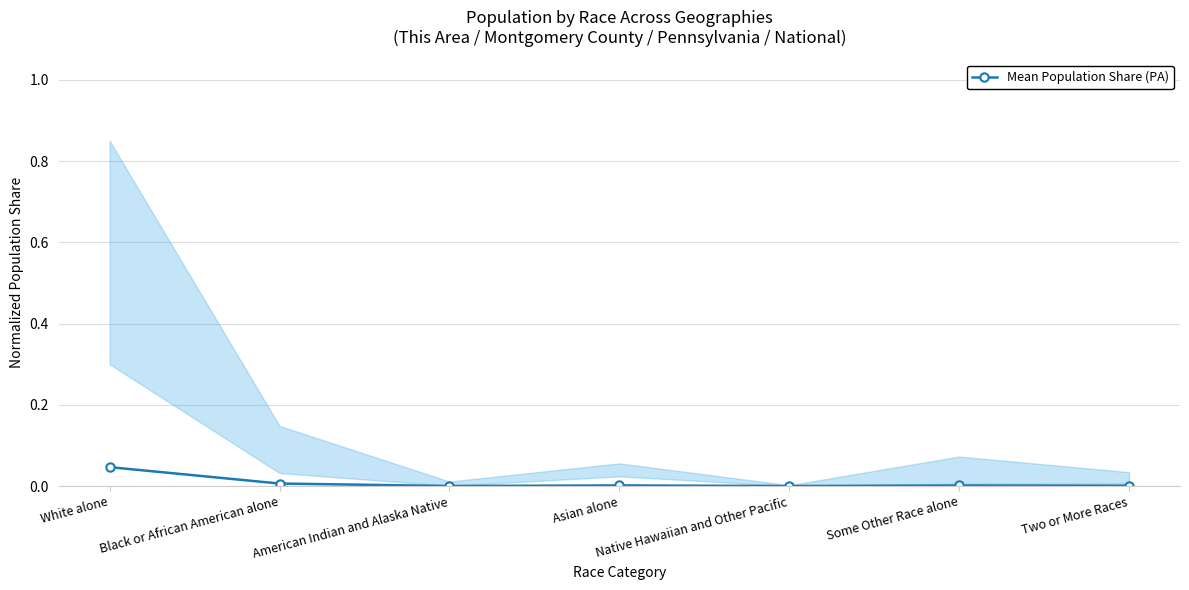

Is it true that the value at Two or More Races is 0.0?

True